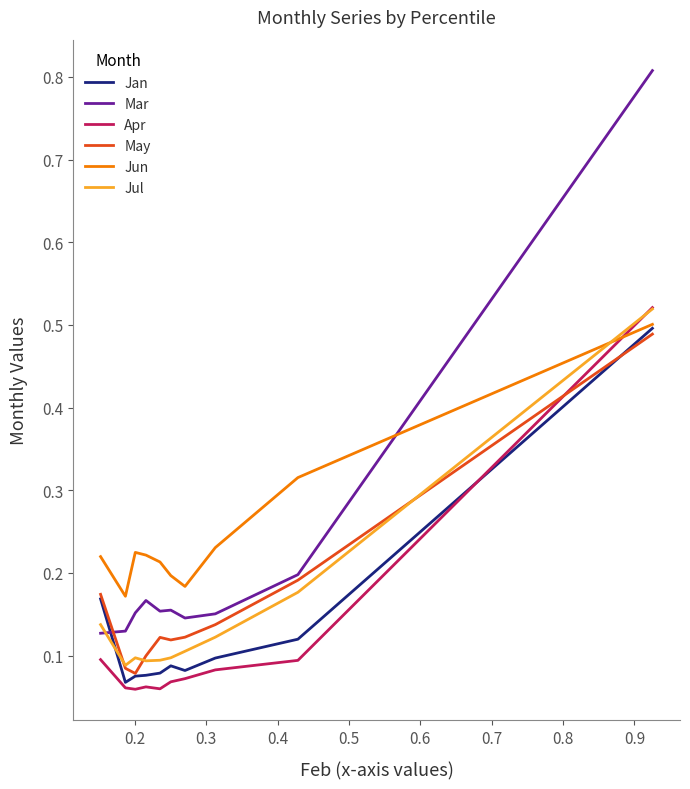

Which series has the largest range (max minus min)?

Mar